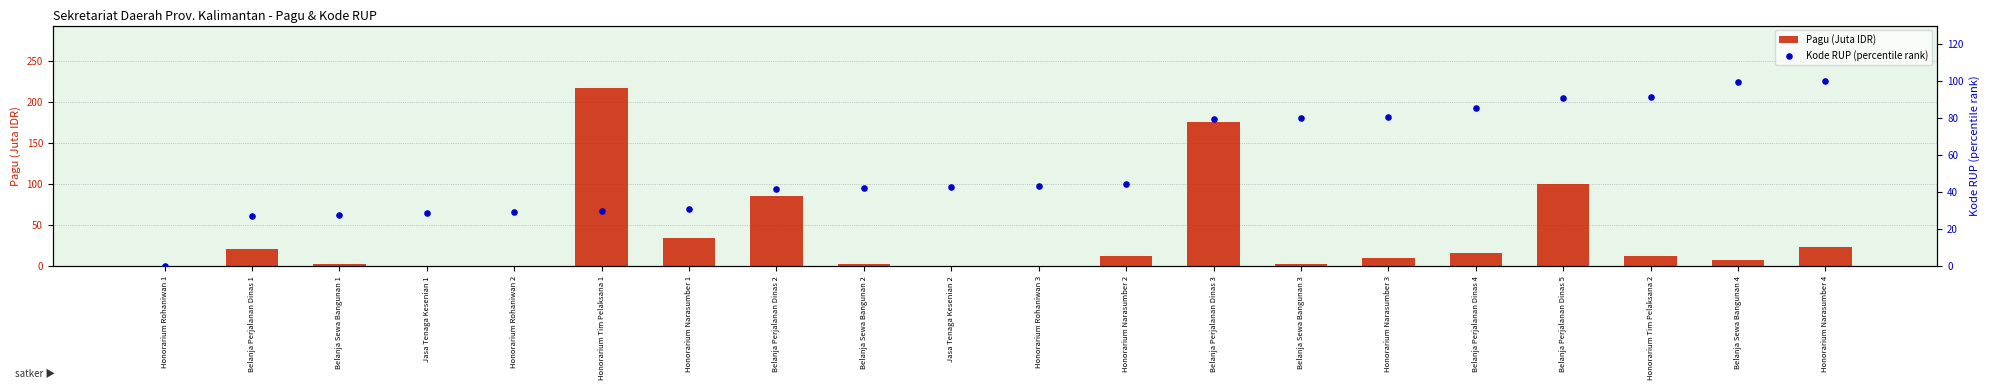

Which series has the widest spread of Y values?

Pagu (Juta IDR)